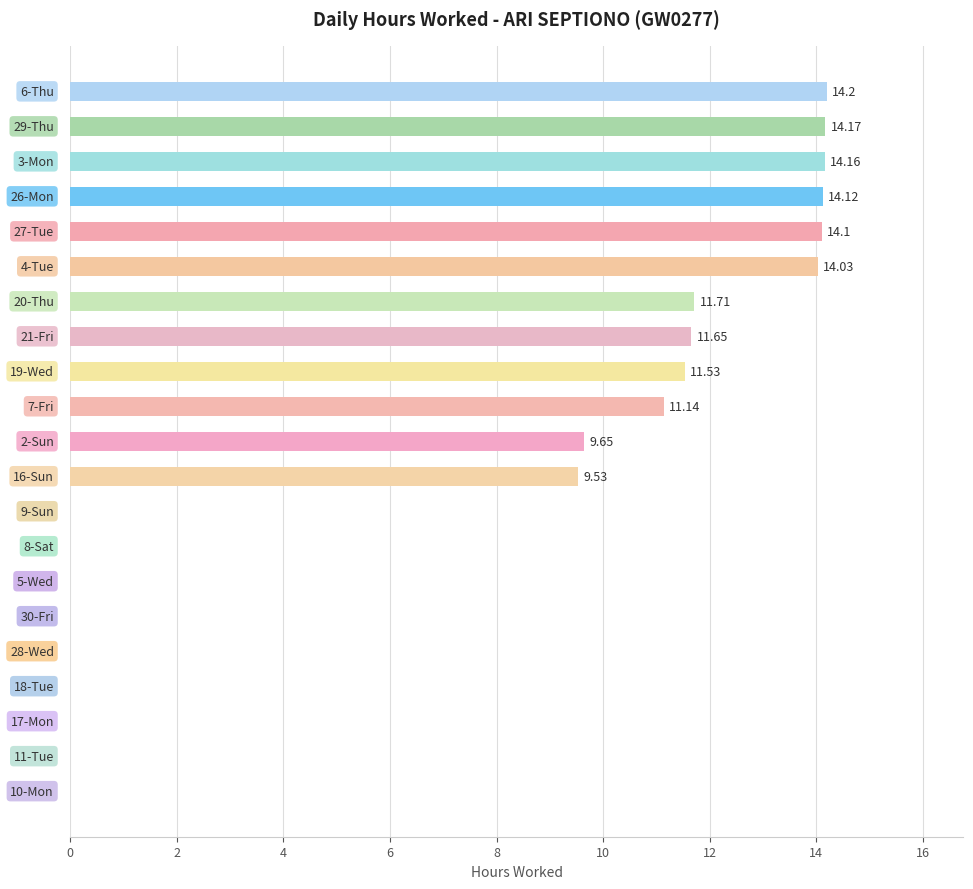

What is the sum of all values?

150.0